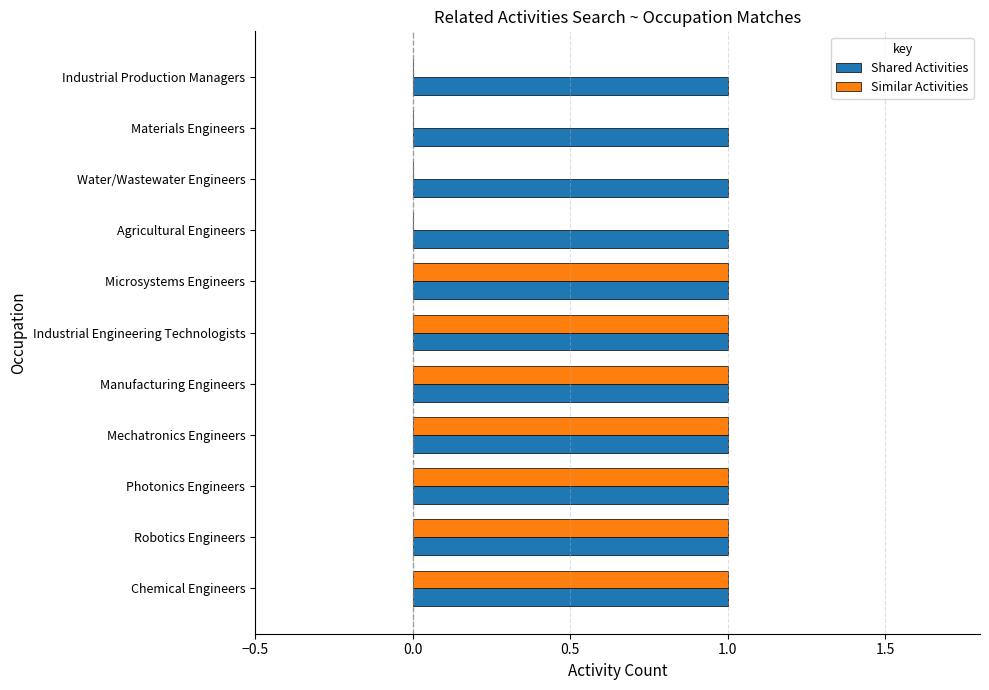

What is the sum of all Shared Activities values?

11